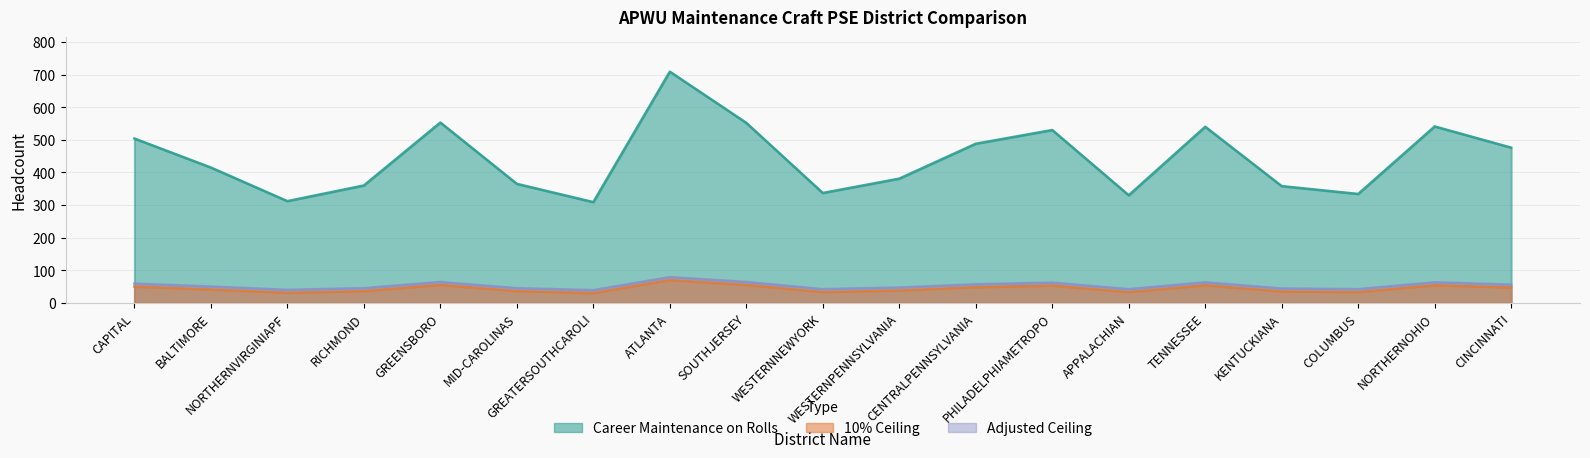

What is the sum of the 10% Ceiling values at WESTERNNEWYORK and ATLANTA?

121